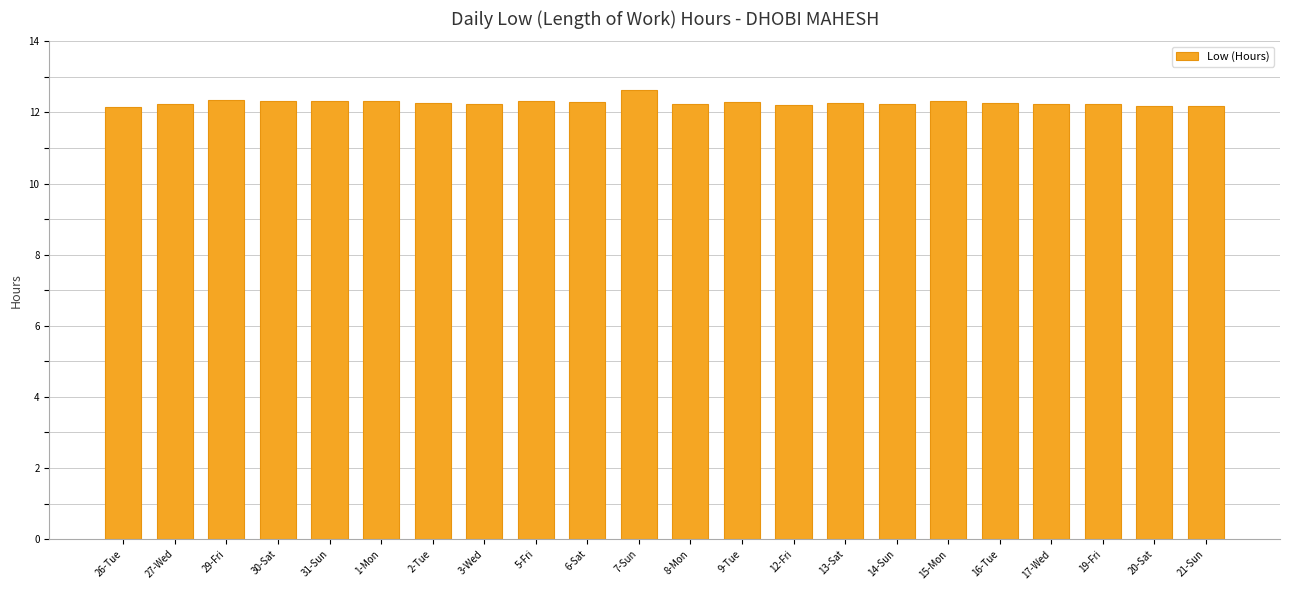

What is the difference between the second highest and second lowest values?

0.2